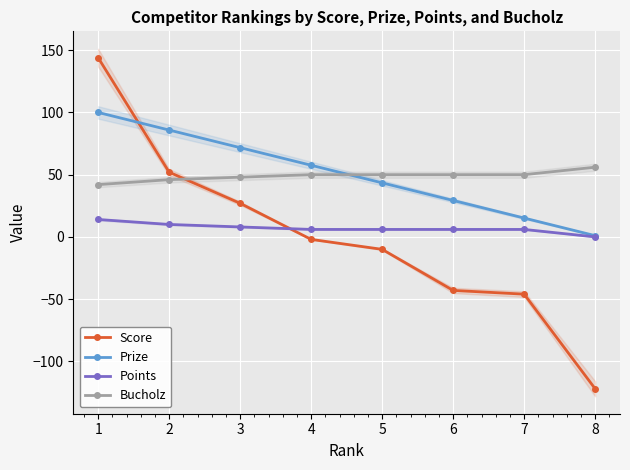

True or false: Prize and Bucholz intersect in this chart.

True